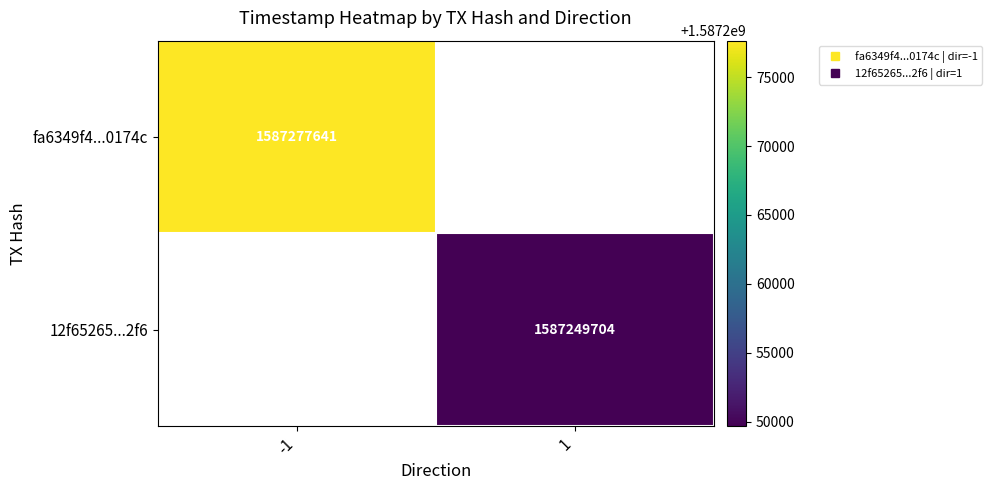

Is the value of 12f65265...2f6 at 1 greater than the value of fa6349f4...0174c at -1?

No